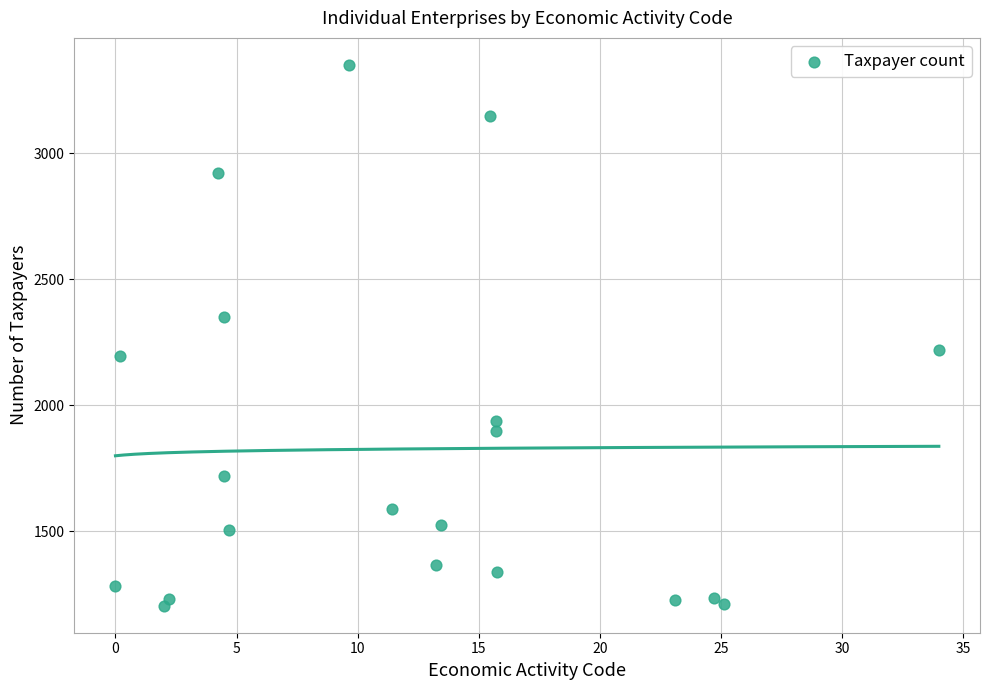

What is the range of Y values (max minus min)?

2147